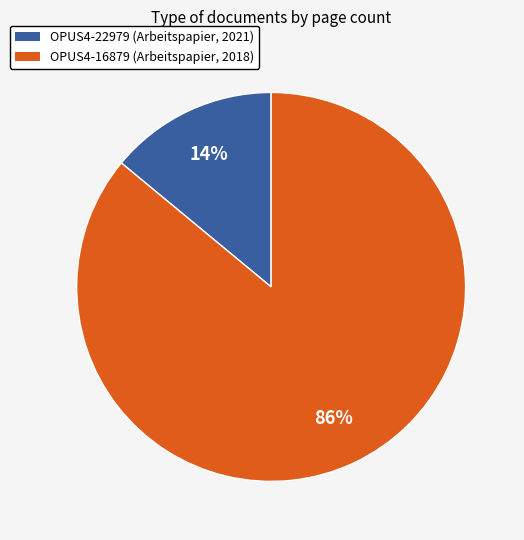

Which slice is the smallest?

OPUS4-22979